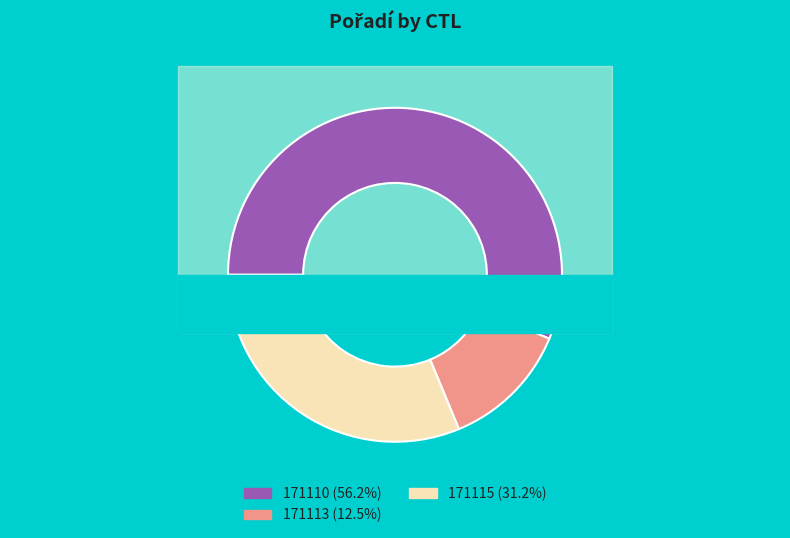

How much of the chart is everything except 171113?

87.5%